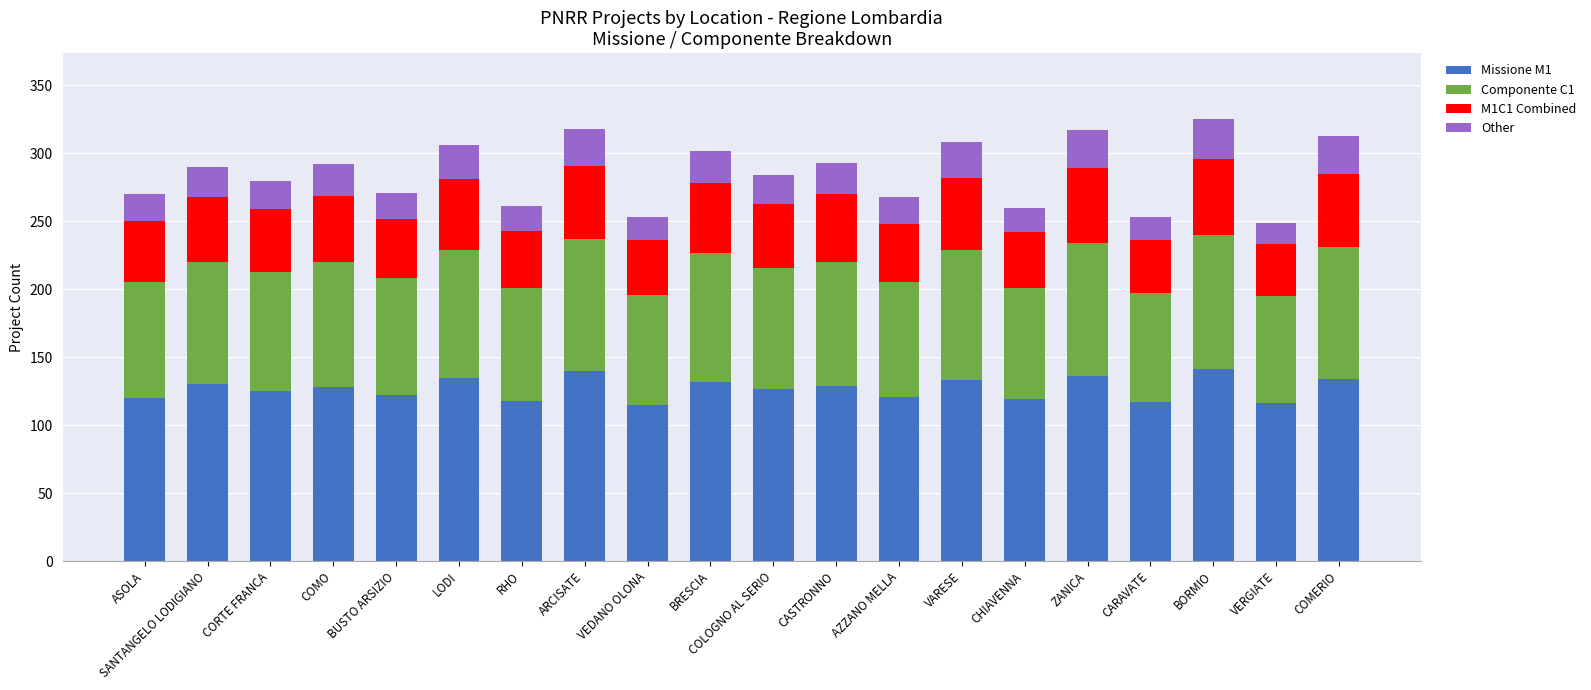

What is the total value across all series at LODI?

306